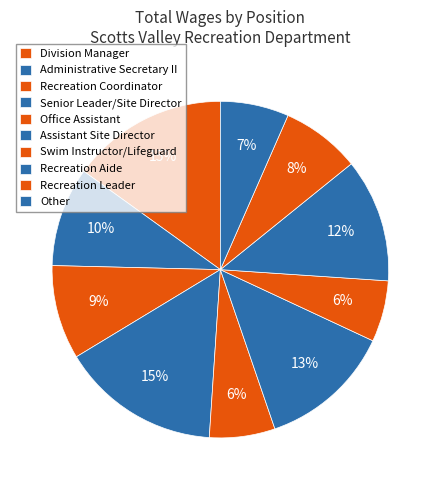

How many slices are in this pie chart?

10